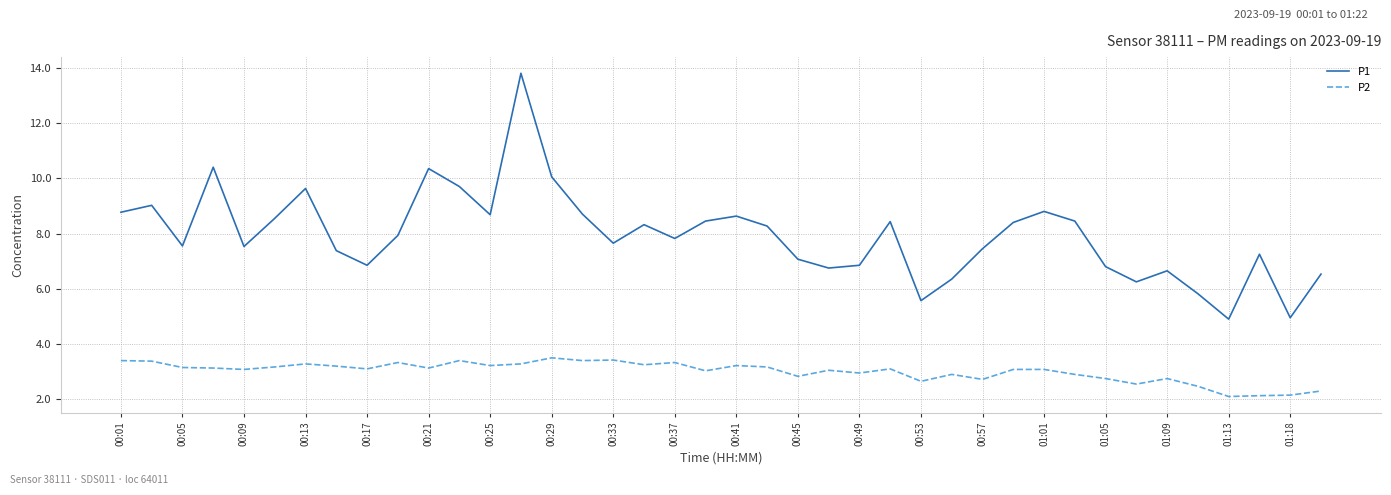

What is the difference between the maximum and minimum values in the P1 series?

8.9